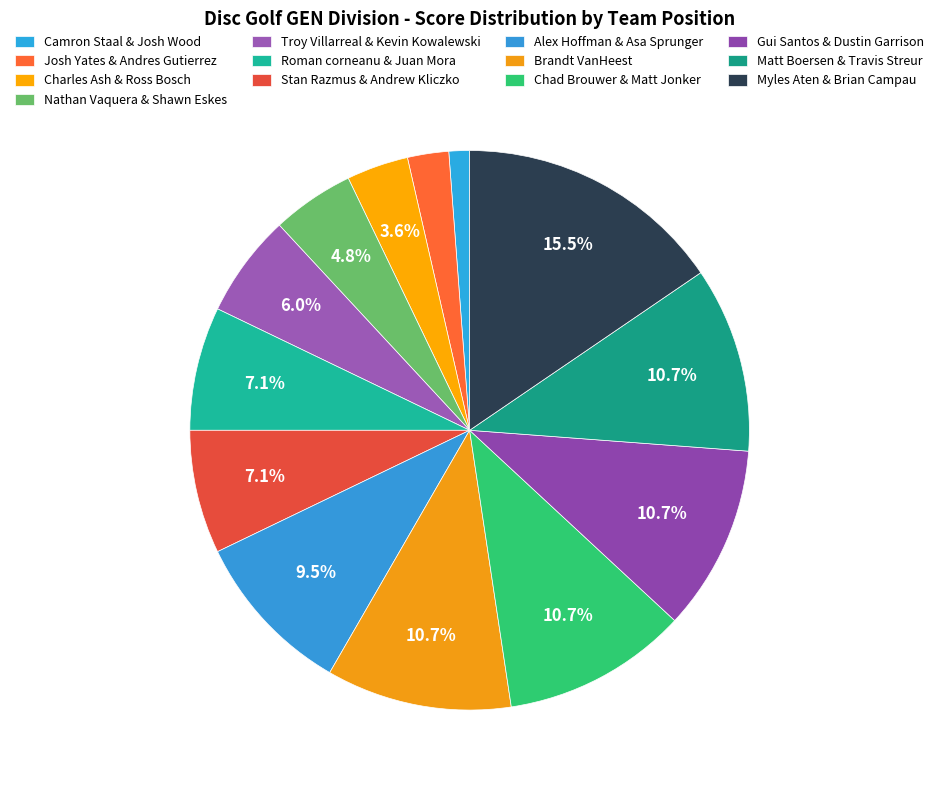

How many slices are in this pie chart?

13